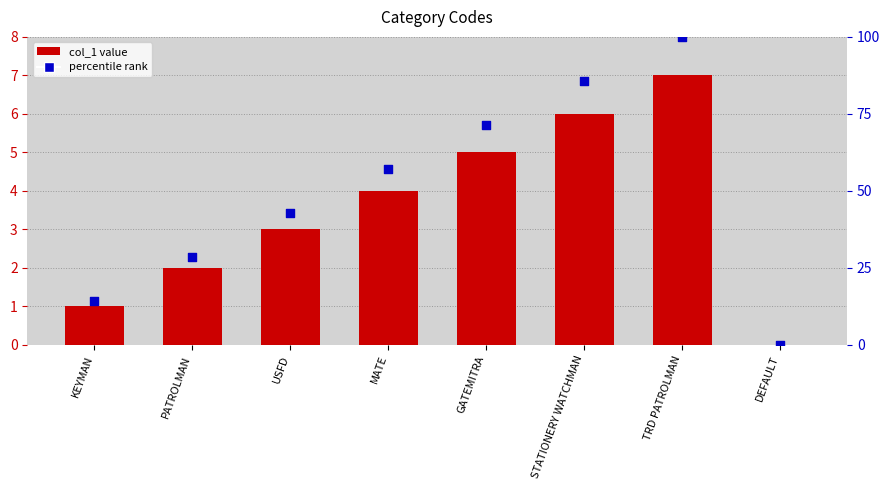

At which category is the sum across all series the highest?

TRD PATROLMAN